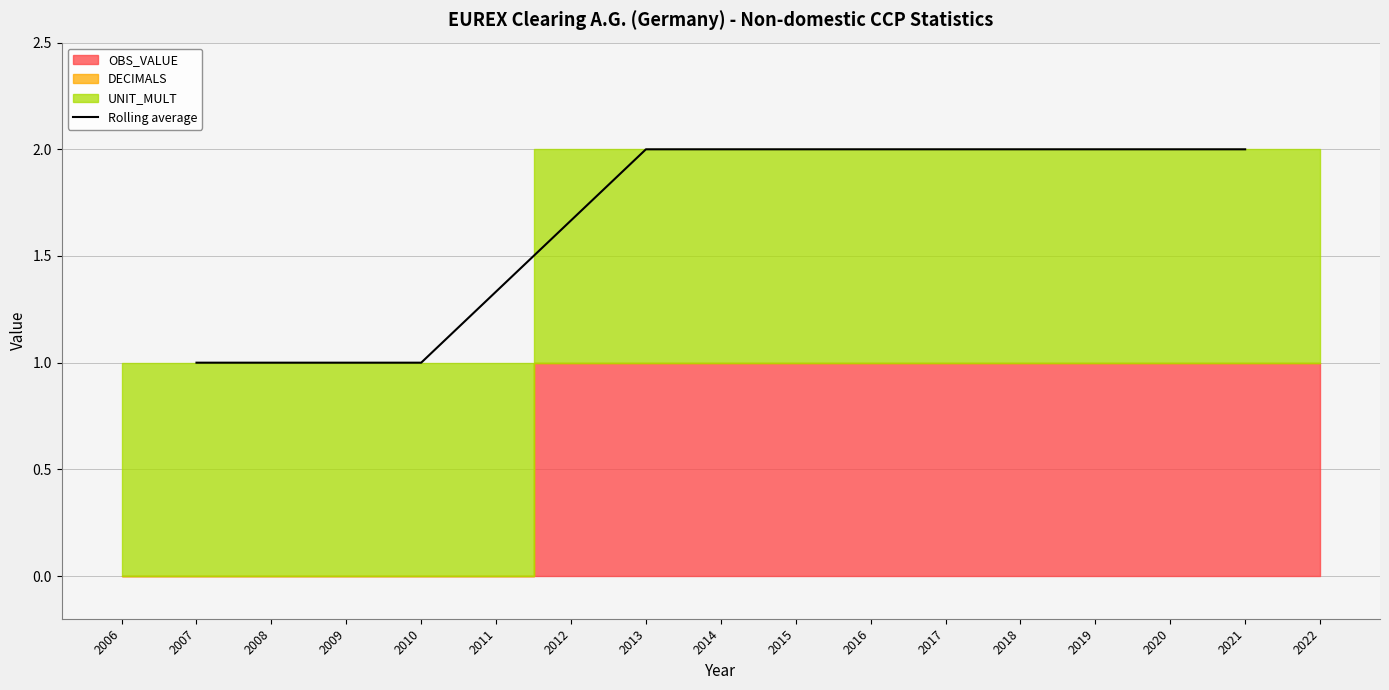

True or false: the data has more than 0 interior local peaks.

False